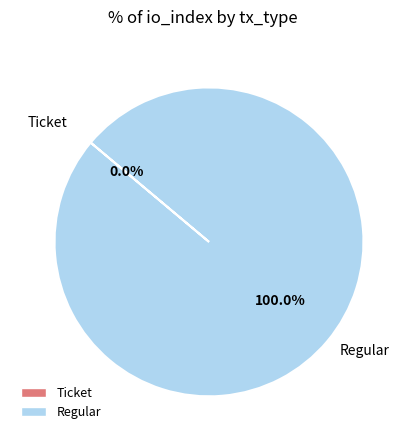

What portion of the pie excludes Ticket tx (io_index=0)?

100.0%